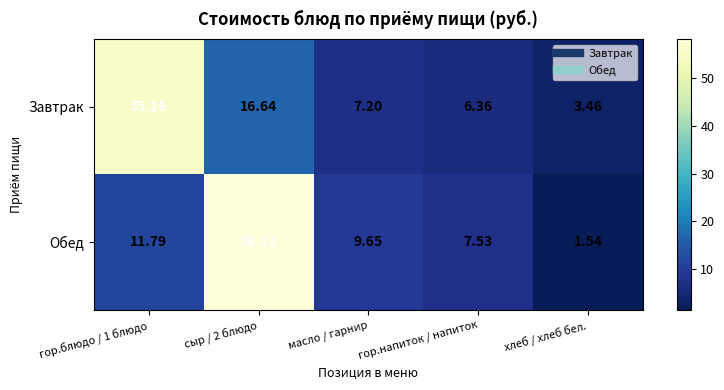

Rank the series by their average value, from highest to lowest.

Завтрак, Обед